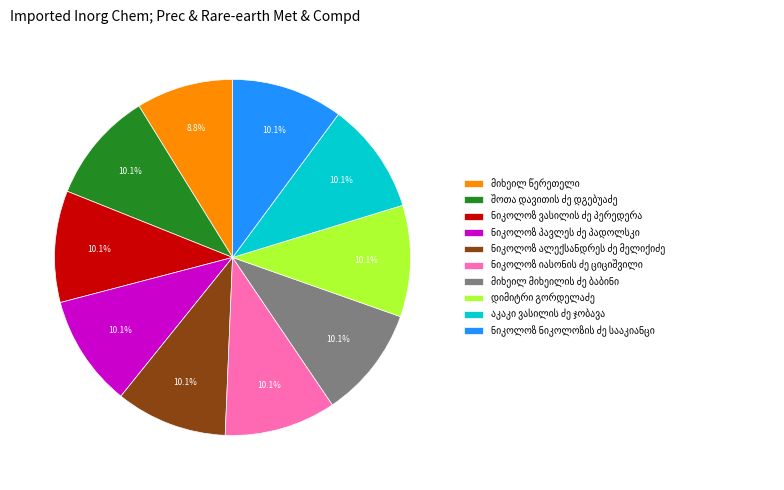

Is there a majority slice in this chart?

No